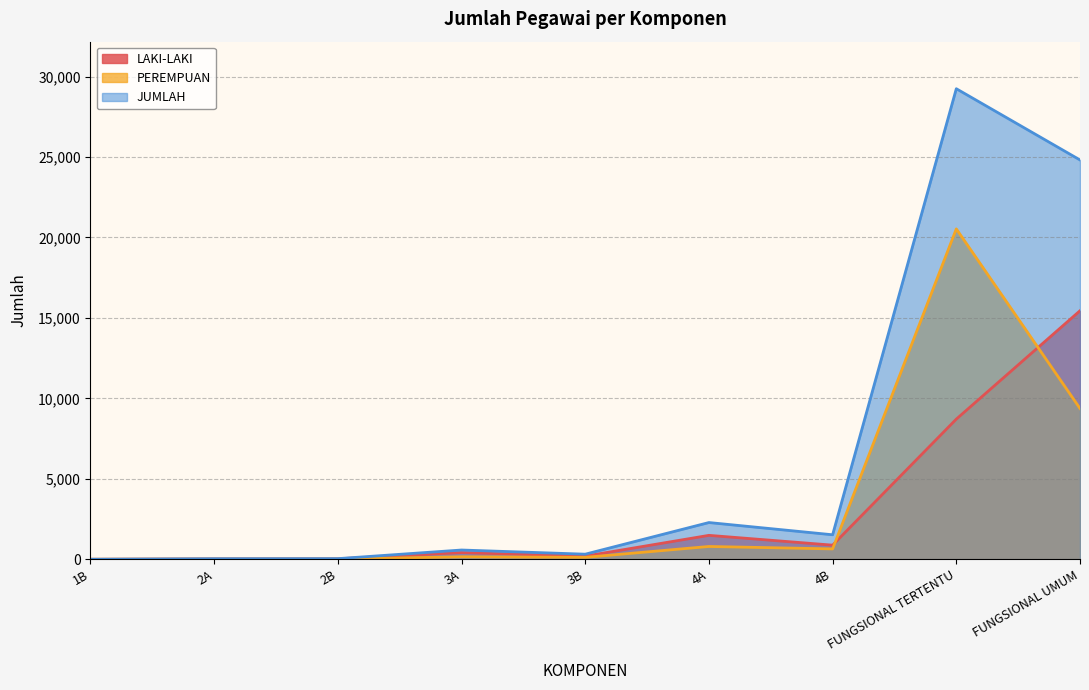

Which label corresponds to the smallest value in the chart?

1B